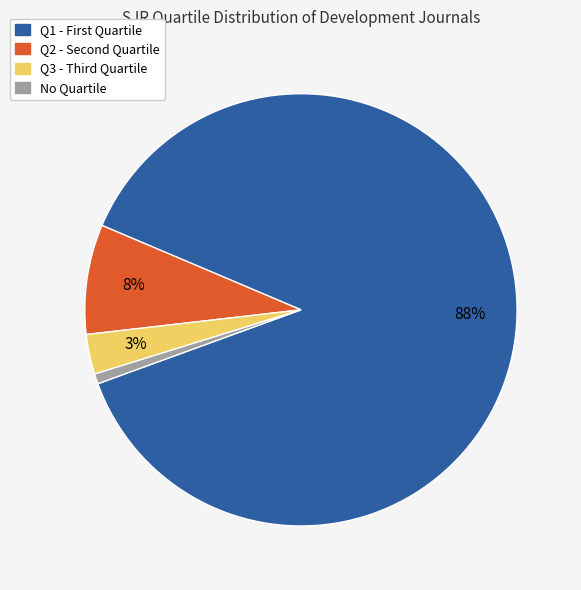

Which category has the smallest portion of the pie?

No Quartile